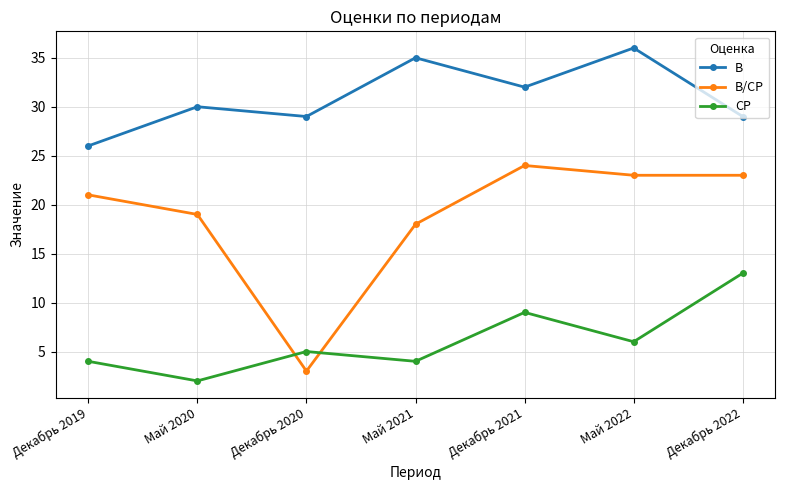

What position from the left is Май 2020?

2